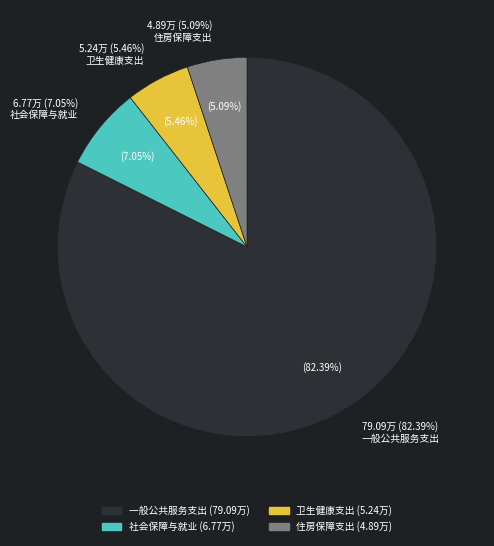

What is the ratio of the value at 住房保障支出 to the value at 社会保障与就业?

0.7